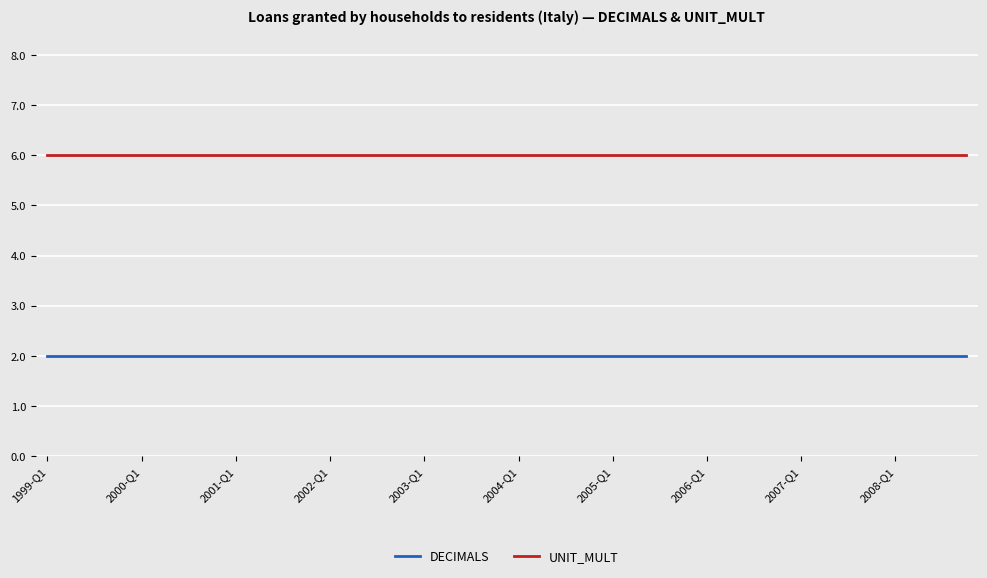

What is the minimum value for UNIT_MULT?

6